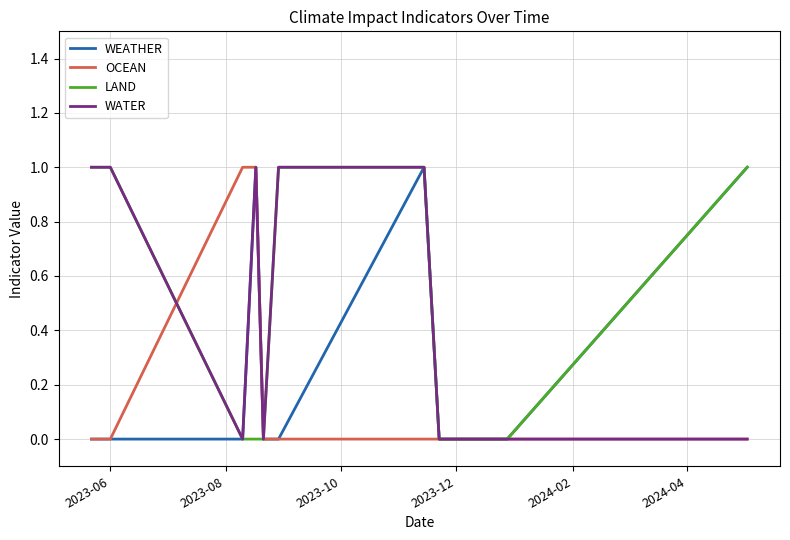

True or false: WEATHER and WATER intersect in this chart.

False